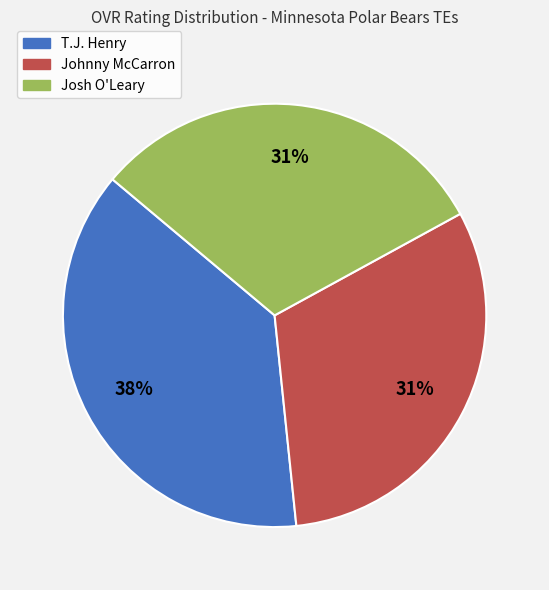

What percentage is the T.J. Henry slice, to the nearest percent?

38%